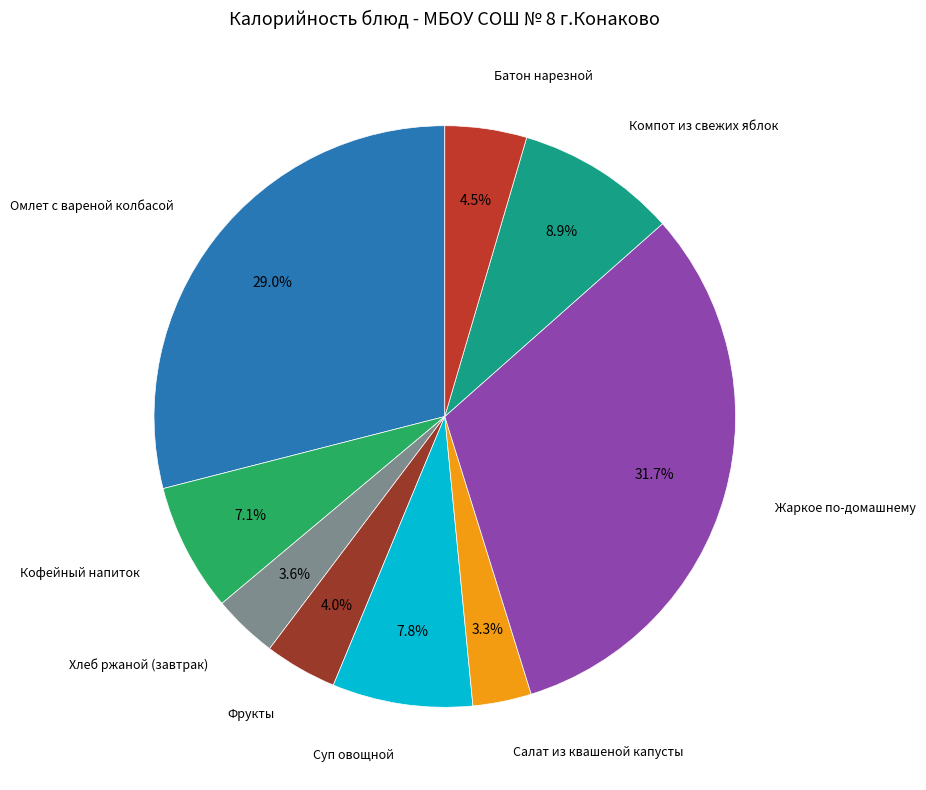

Does Хлеб ржаной (завтрак) account for over 50% of the chart?

No